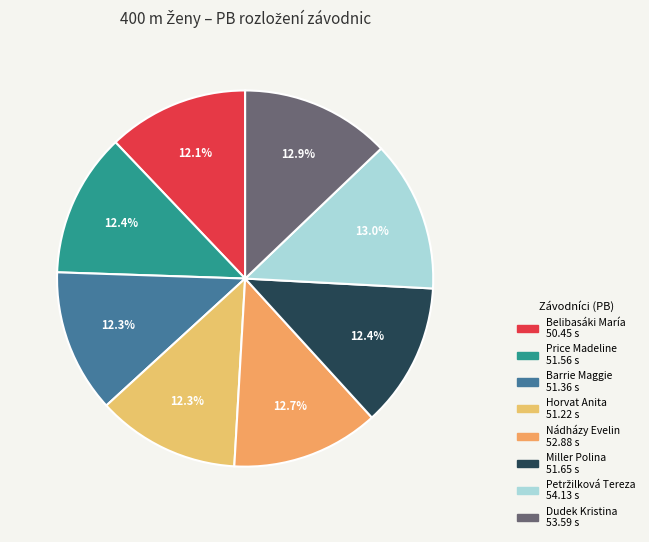

How much of the chart is everything except Dudek Kristina?

87.1%